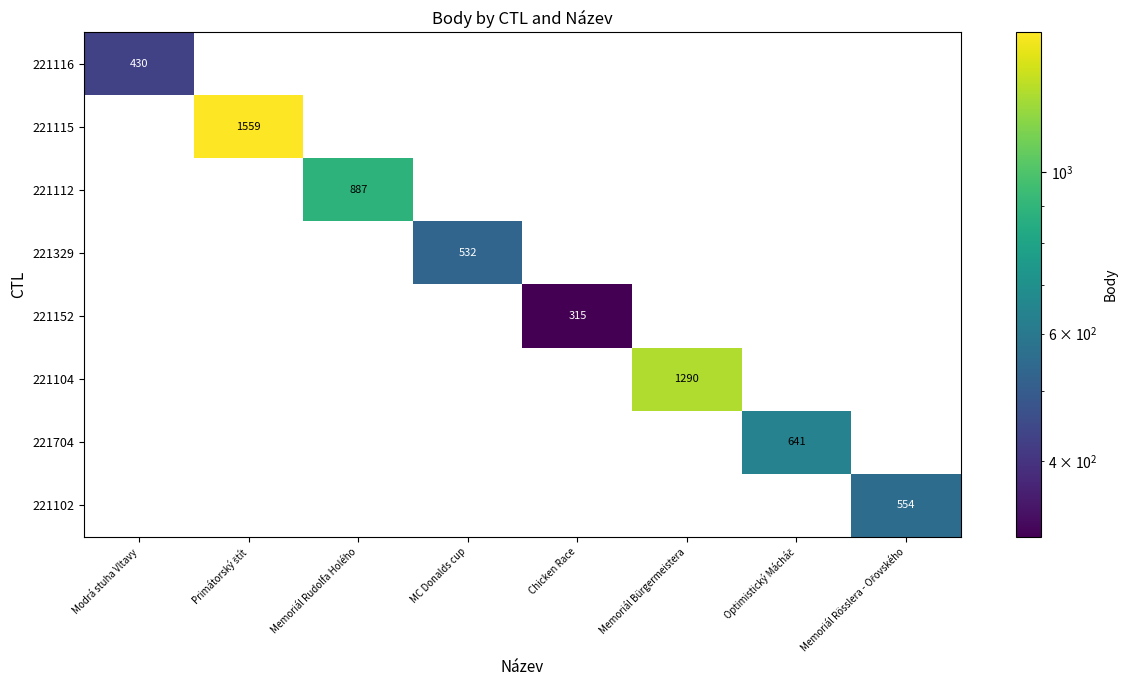

What is the difference between the highest and lowest values at Modrá stuha Vltavy?

430